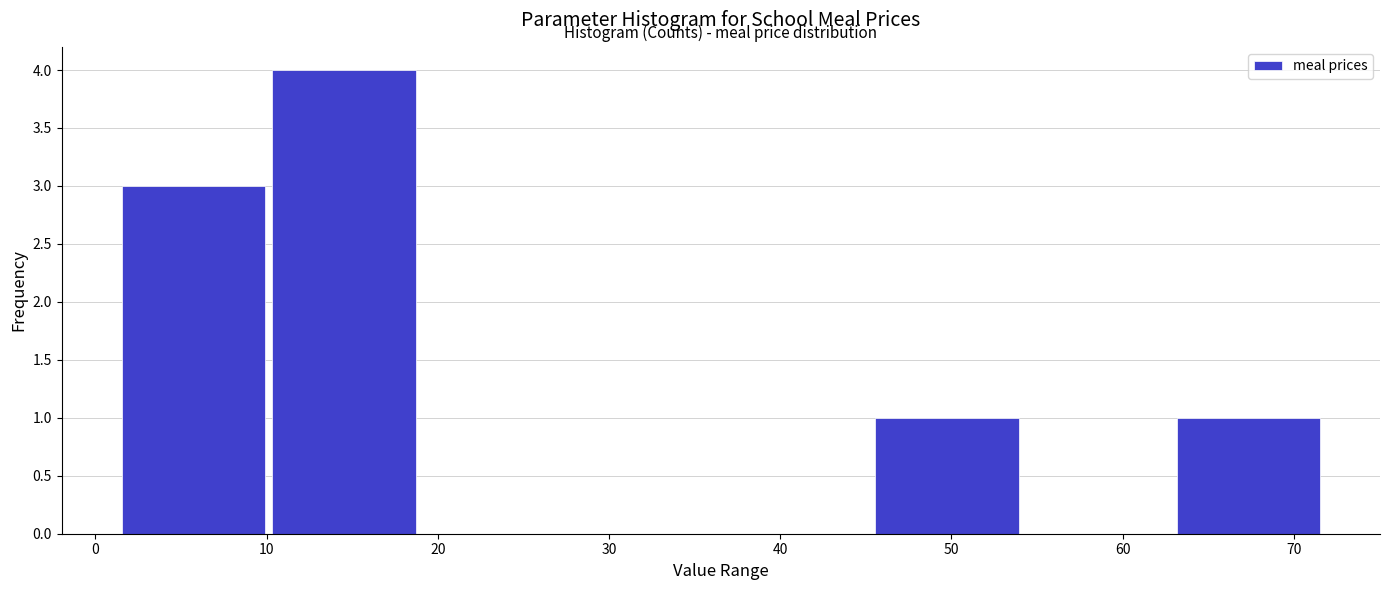

Reading left to right, list every bar in this chart as the range it spans on the x-axis followed by its height. Neither the bar edges nor the heights are printed on the chart, so give them approximately, as read against the axes.

2 to 10: 3
10 to 19: 4
19 to 28: 0
28 to 37: 0
37 to 46: 0
46 to 54: 1
54 to 63: 0
63 to 72: 1